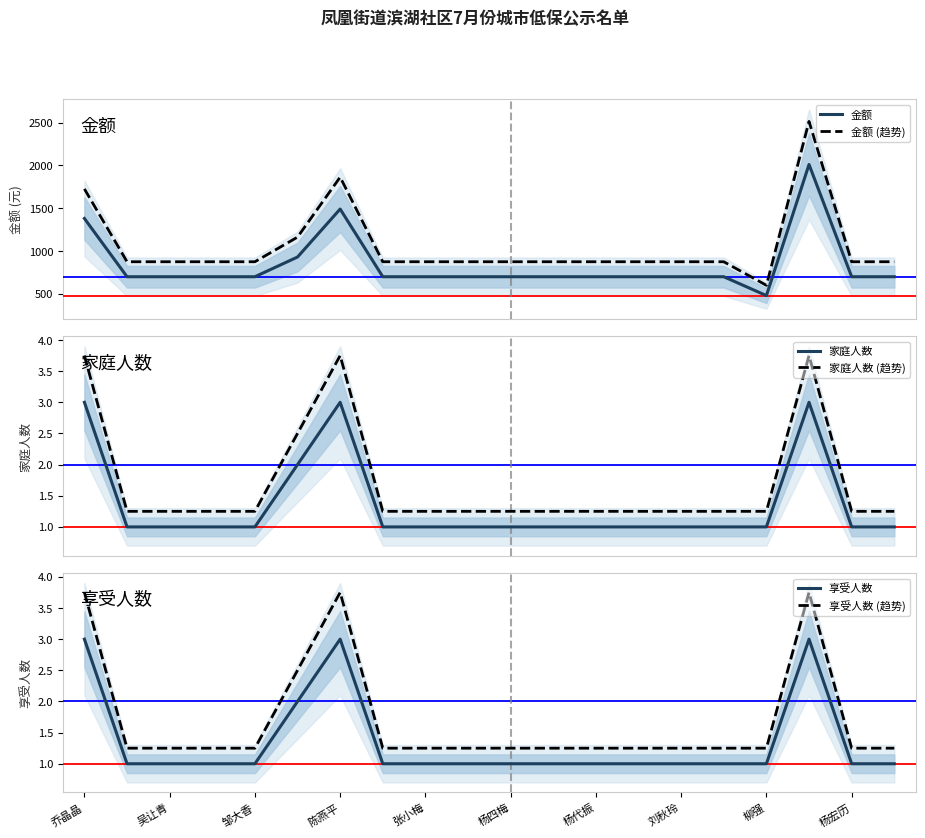

True or false: 享受人数 (趋势) has a value of 2.2 at 吴让青.

False